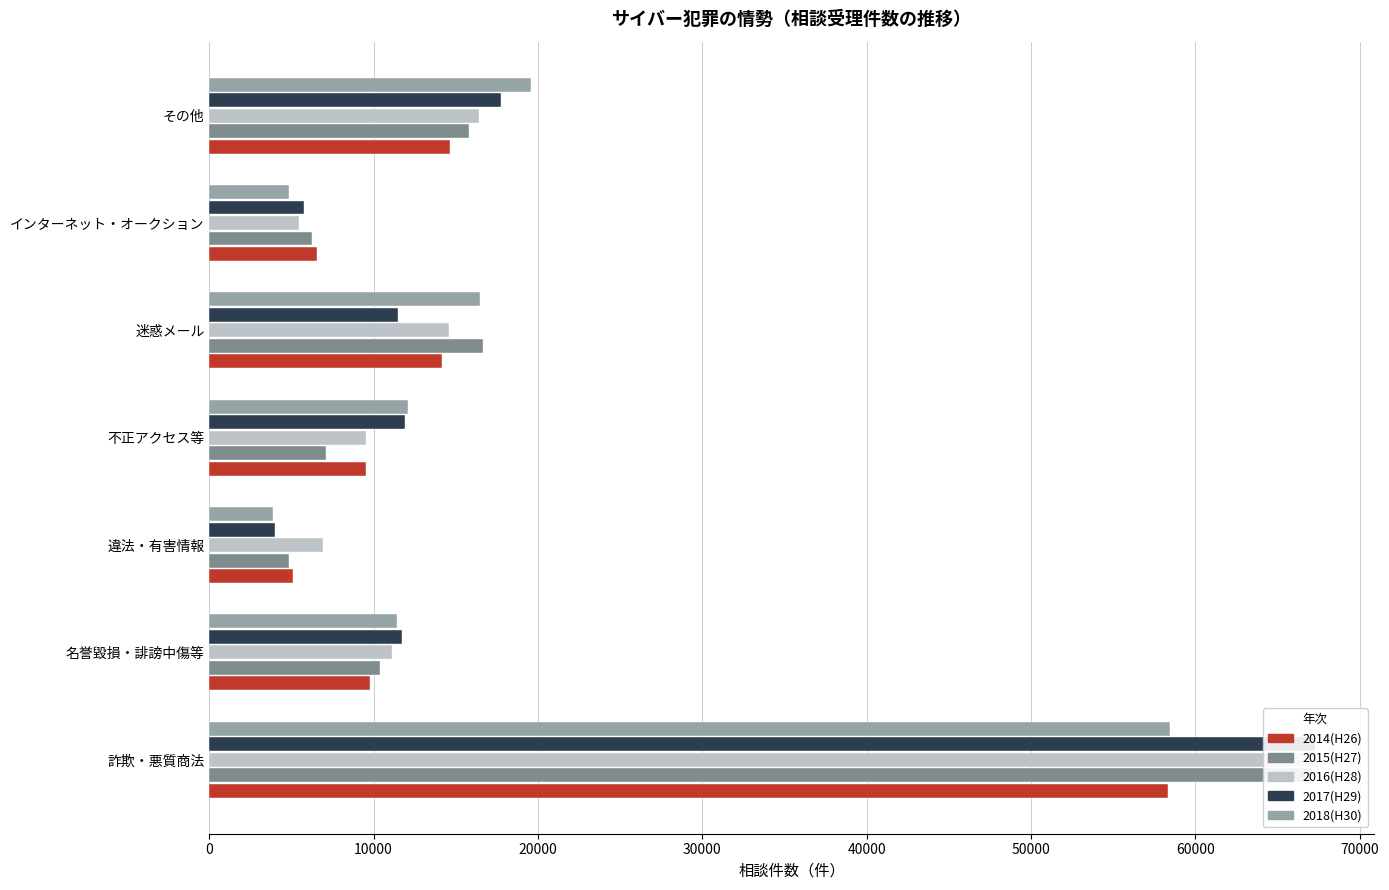

Reading left to right, what are all the values shown in this chart?

2014(H26): 58340	9757	5080	9550	14185	6545	14643
2015(H27): 67026	10398	4854	7089	16634	6274	15822
2016(H28): 67480	11136	6913	9530	14583	5440	16436
2017(H29): 67268	11749	4024	11936	11511	5771	17752
2018(H30): 58477	11406	3879	12113	16465	4883	19592